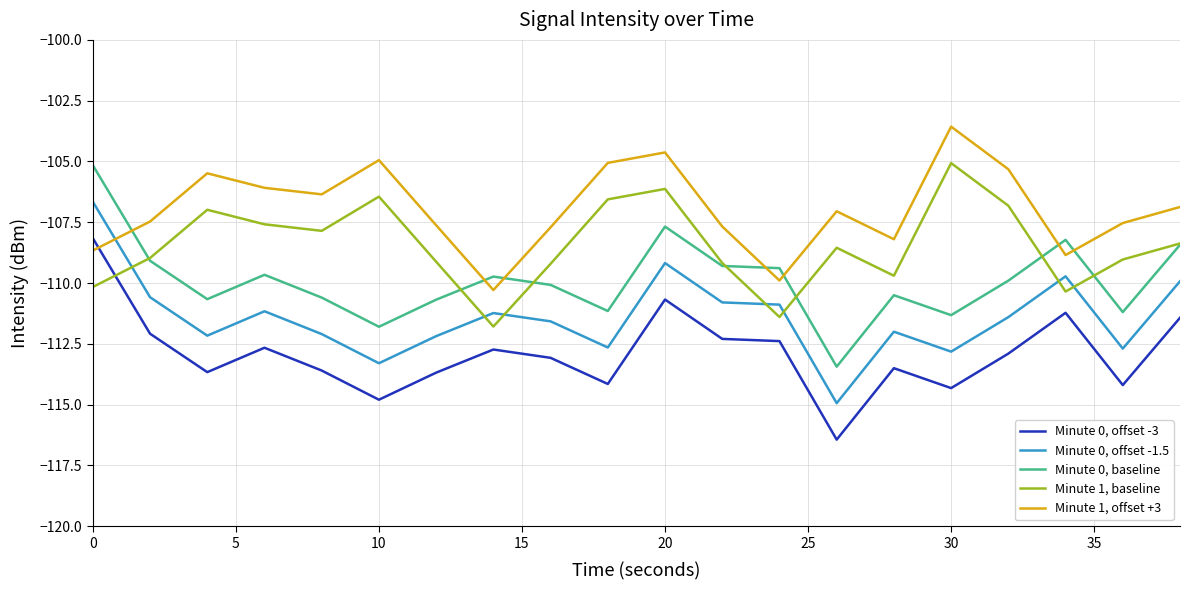

At how many categories does at least one series exceed -108?

16